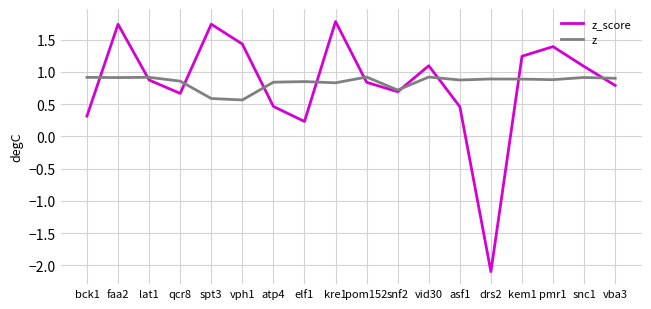

Rank the series by their maximum value, from lowest to highest.

z, z_score